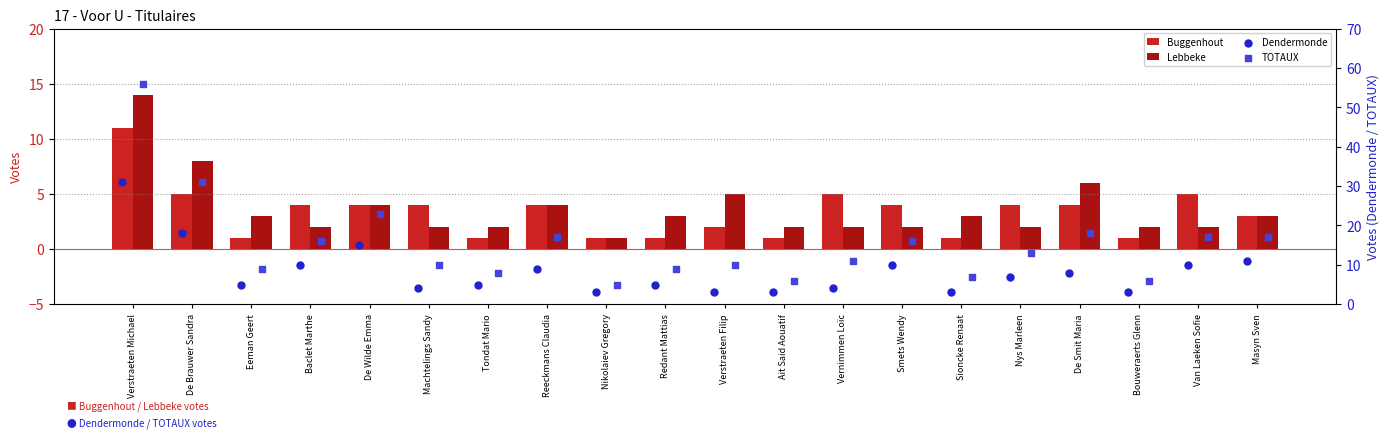

Which series has the largest total across all categories?

TOTAUX